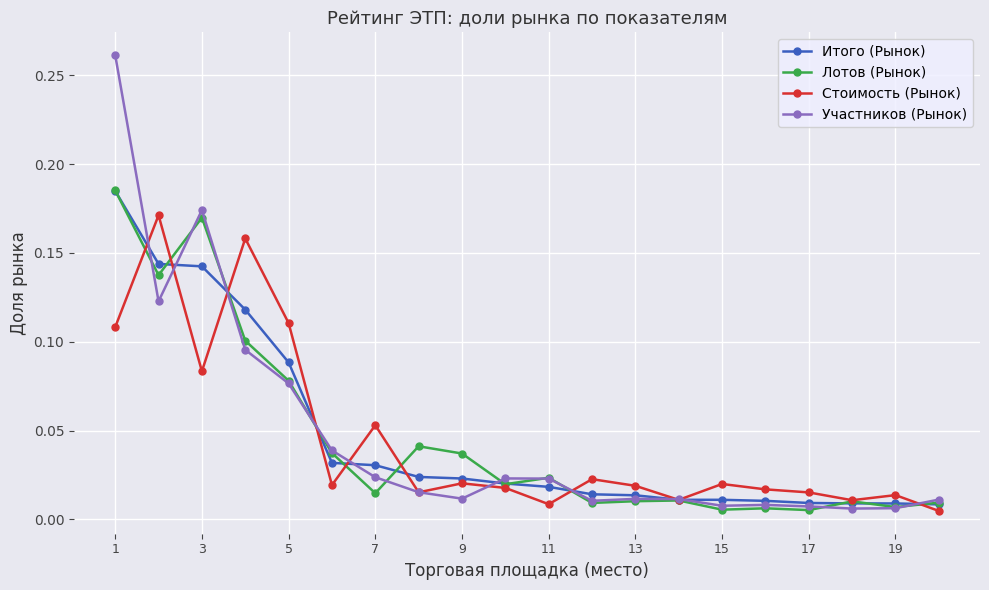

How many distinct data groups are displayed?

4